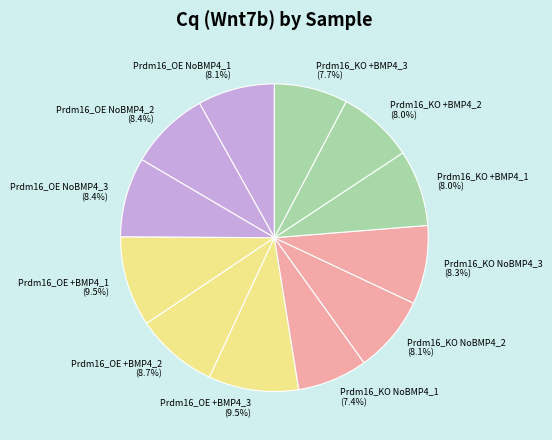

True or false: Prdm16_OE NoBMP4_1 accounts for 8% of the total.

True